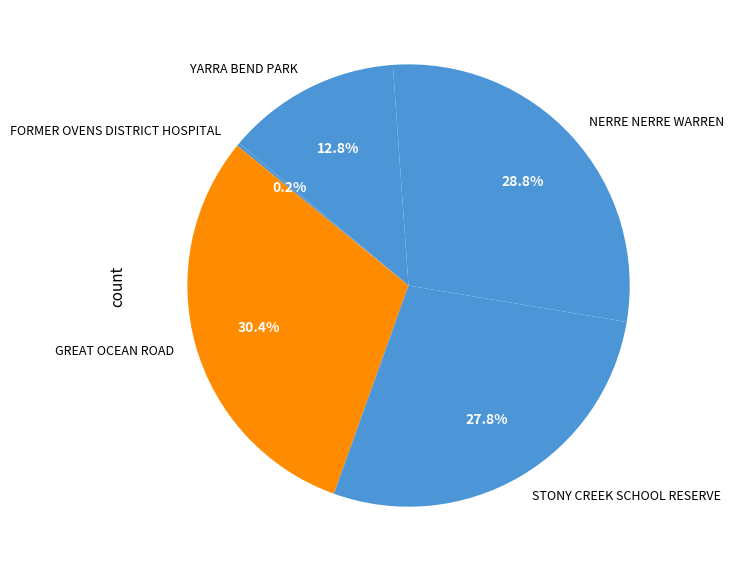

What is the largest slice in the pie chart?

GREAT OCEAN ROAD